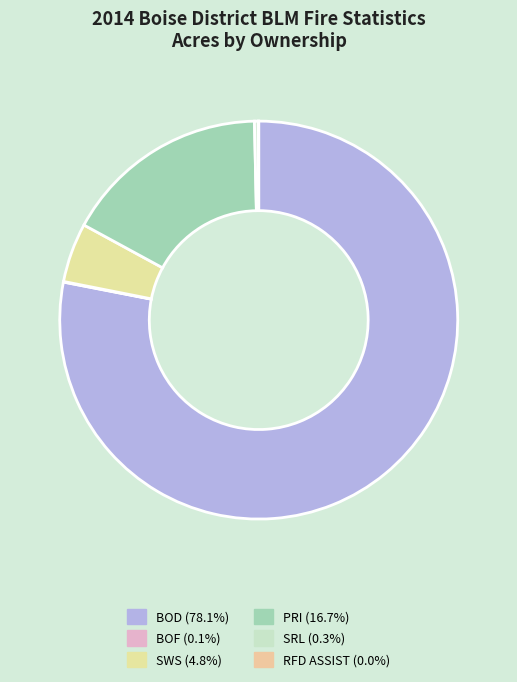

Combined, what portion of the pie is BOF and SWS?

4.9%